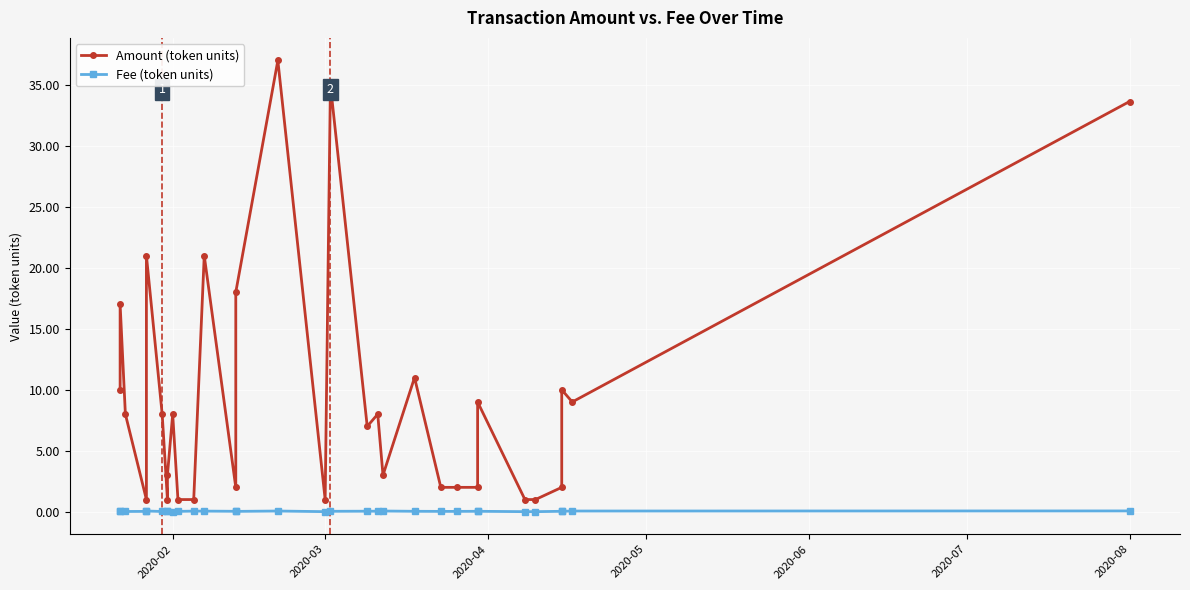

What is the difference between the second highest and minimum values in the Amount (token units) series?

34.0